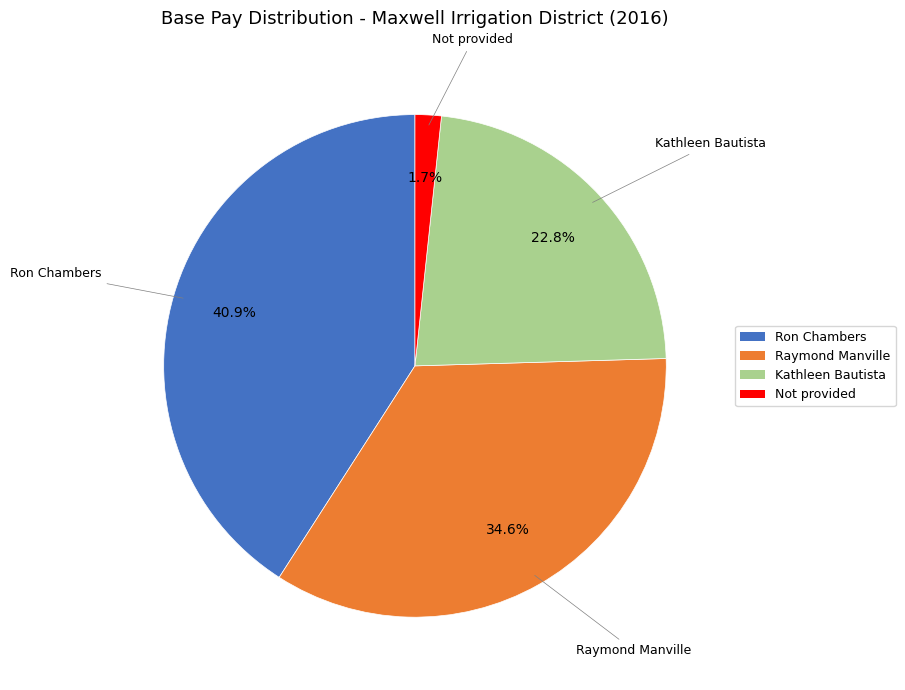

The Kathleen Bautista slice represents 30% of the pie. True or false?

False